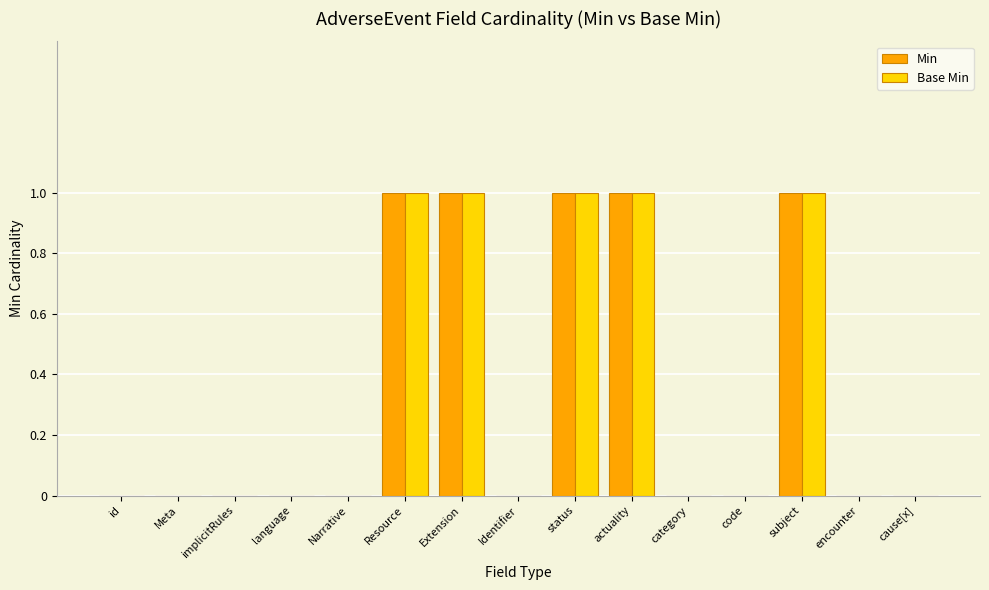

The Min series shows 1 at actuality. True or false?

True